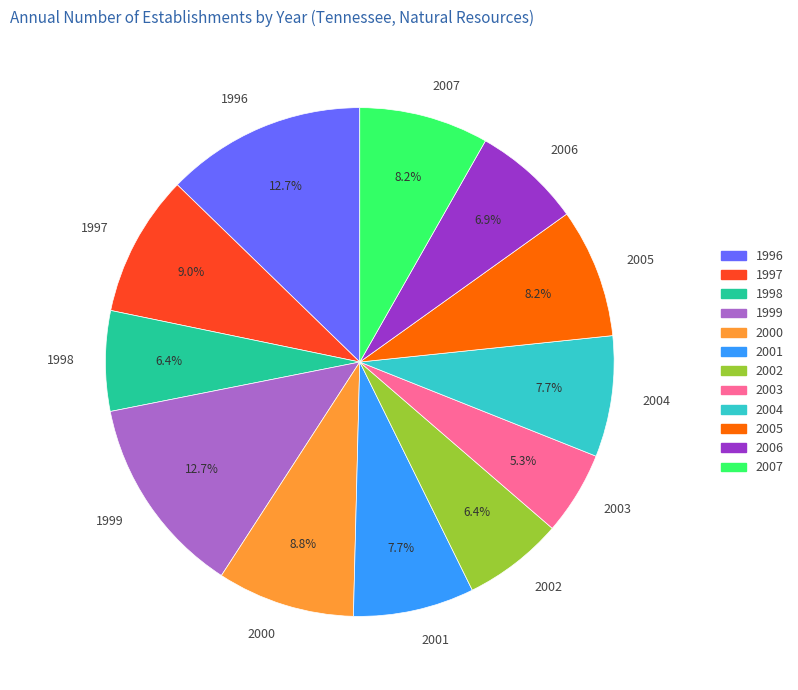

Which slice is the smallest?

2003